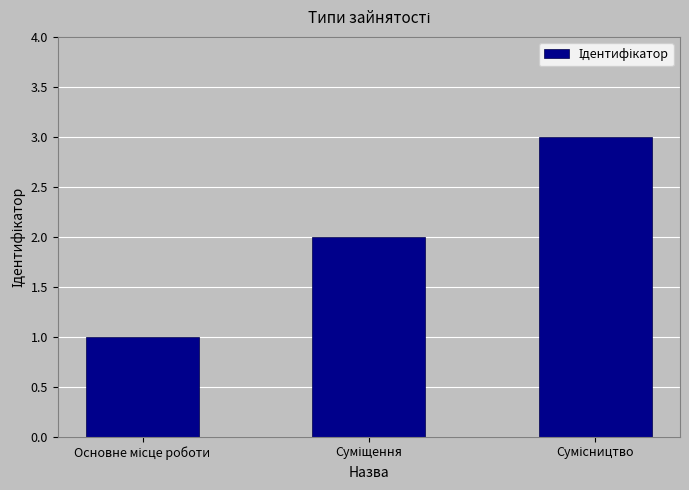

What is the greatest value displayed?

3